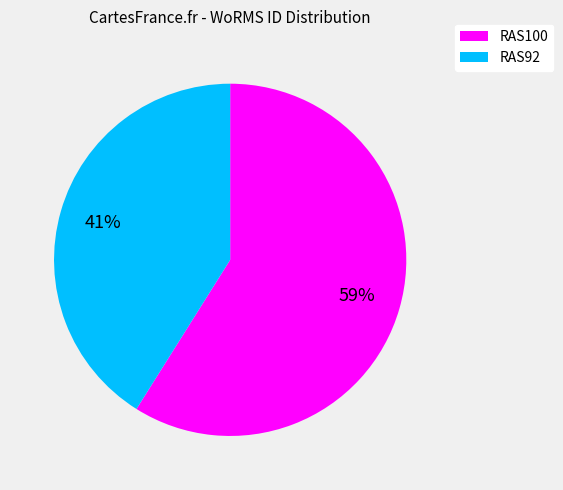

Is RAS92 the majority of the pie?

No